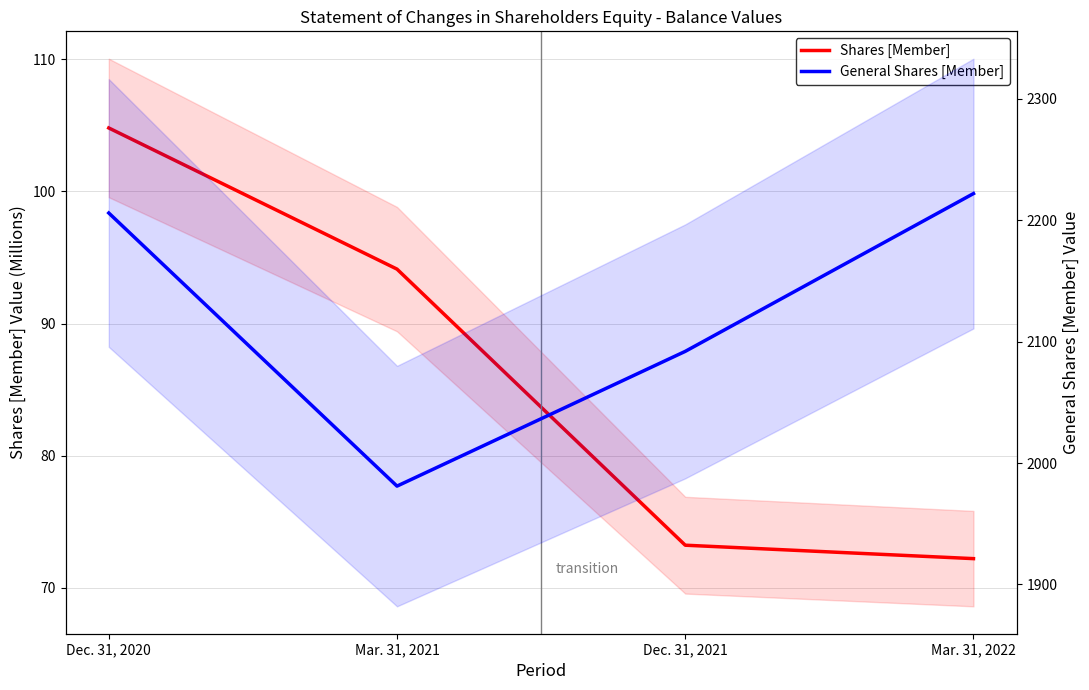

What is the label of the 4th point from the left?

Mar. 31, 2022